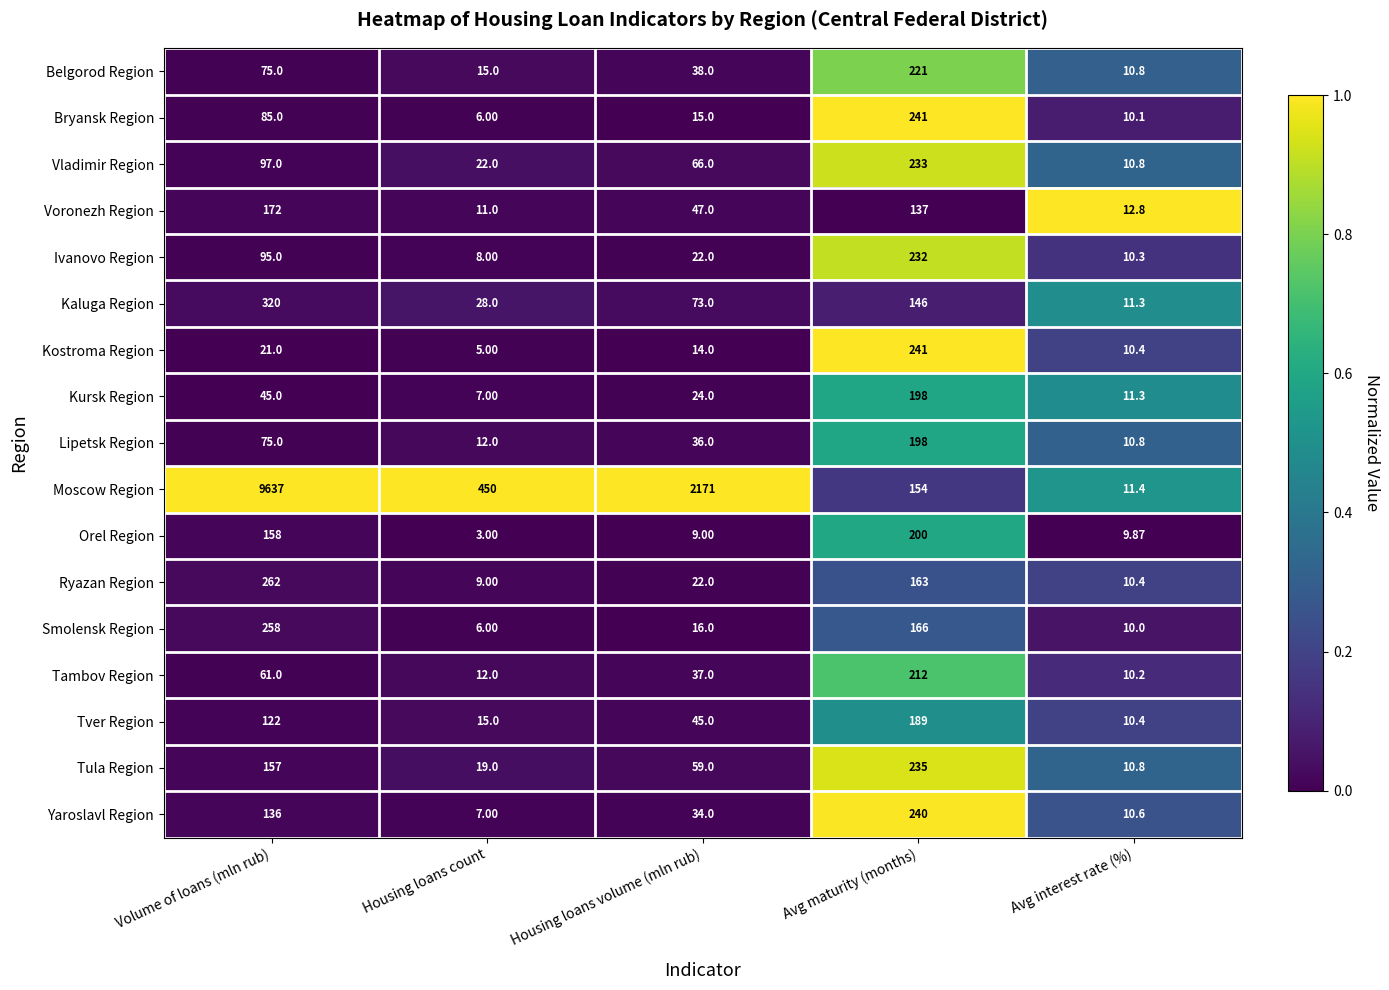

What is the maximum value shown in the chart?

9637.0